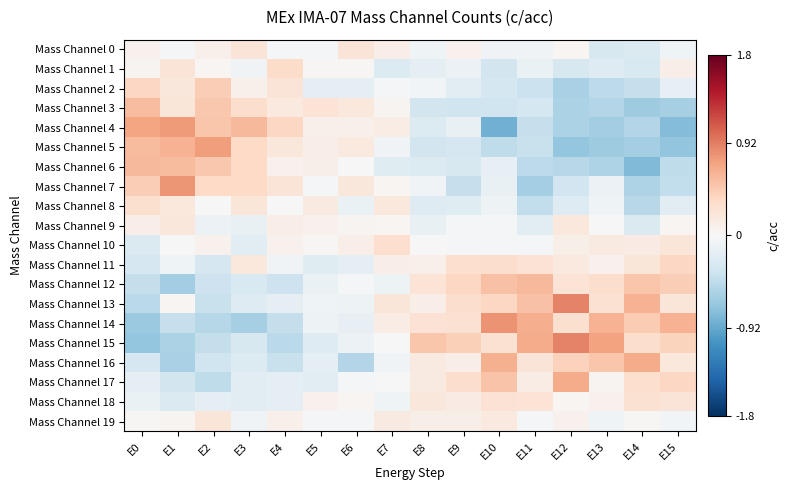

What is the smallest value displayed?

-0.9